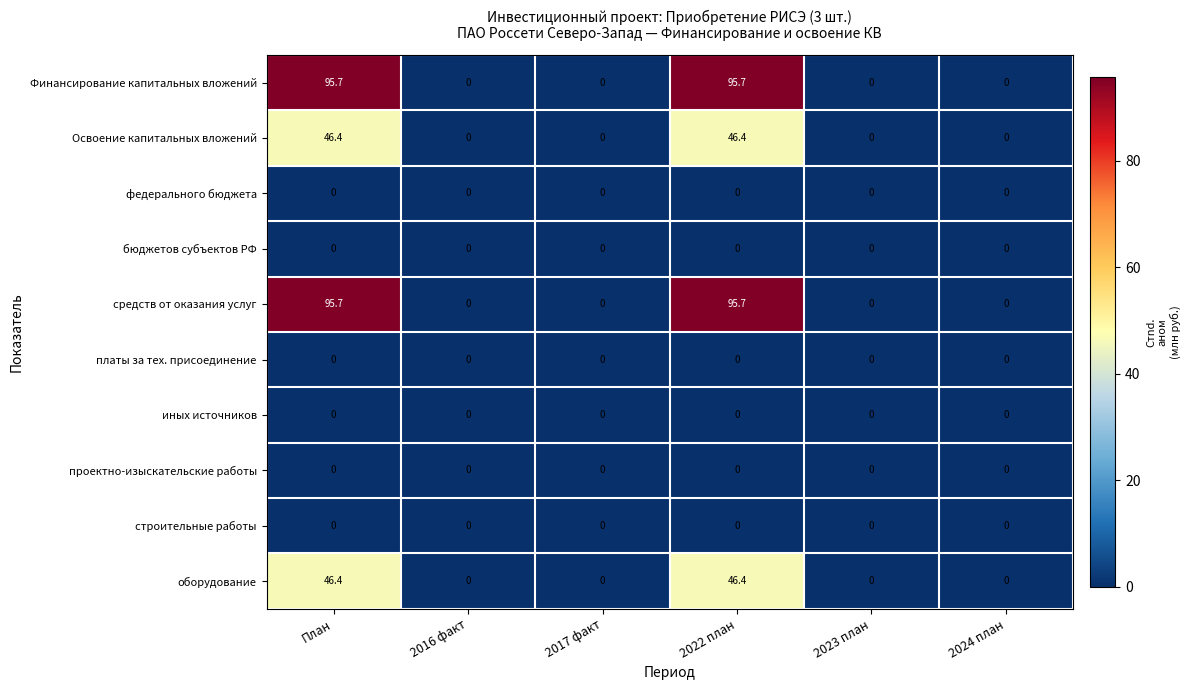

What is the highest value of the Освоение капитальных вложений series?

46.4